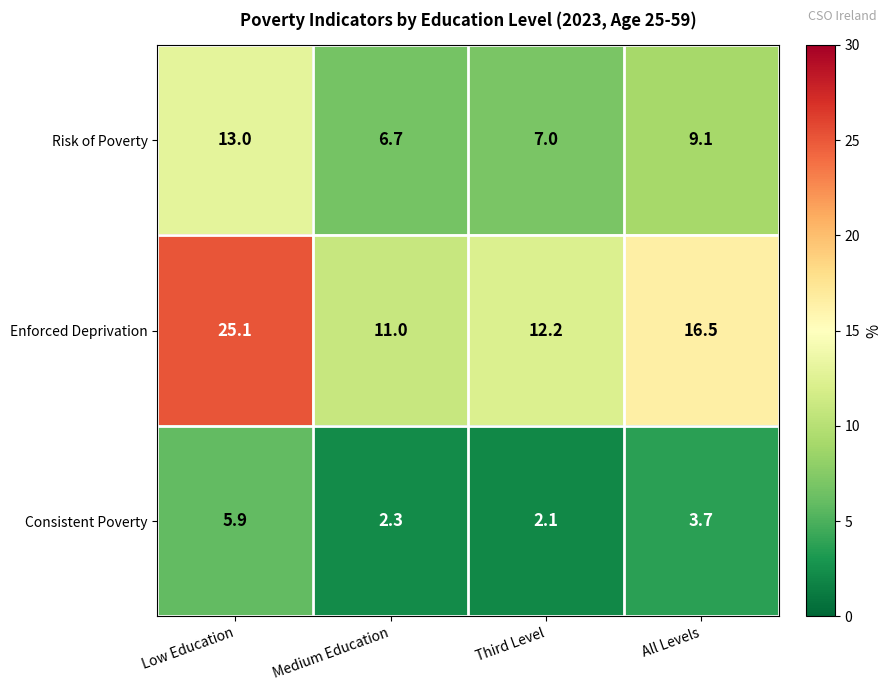

Reading right to left, list all the values displayed in this chart.

Risk of Poverty: 9.1	7.0	6.7	13.0
Enforced Deprivation: 16.5	12.2	11.0	25.1
Consistent Poverty: 3.7	2.1	2.3	5.9